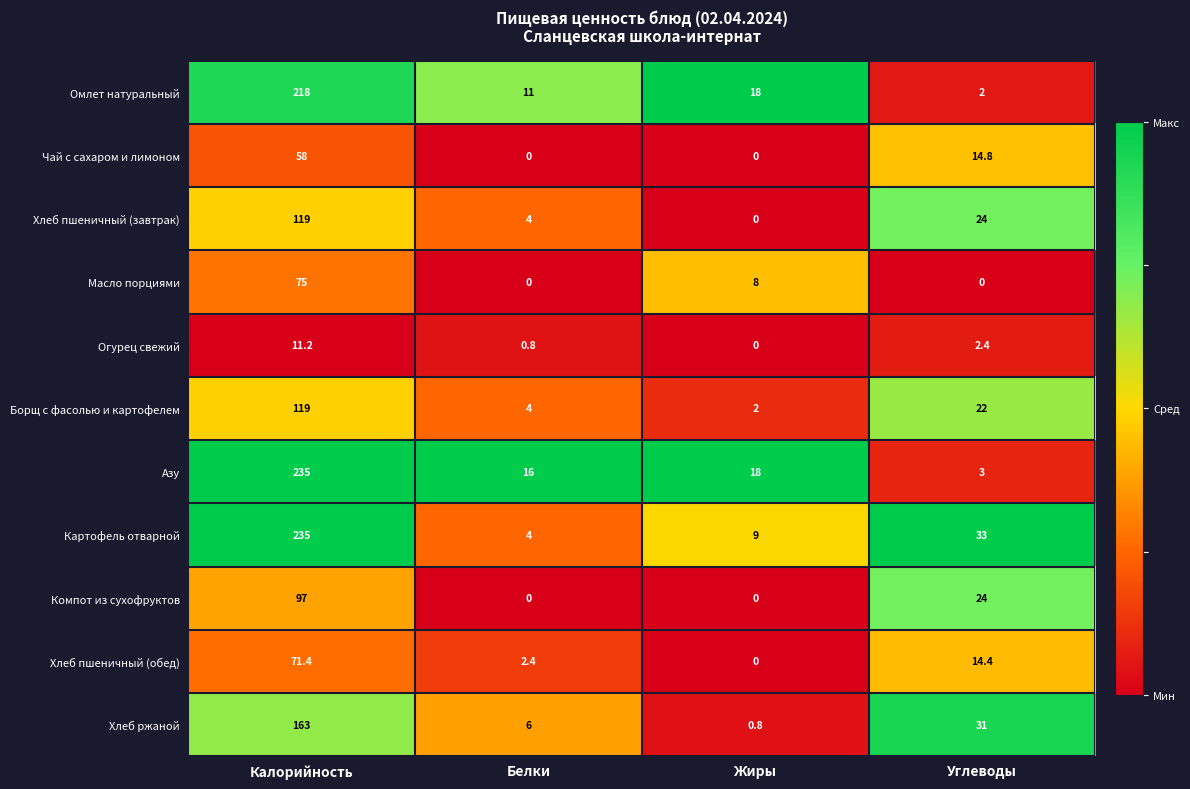

The value of Хлеб пшеничный (обед) at Углеводы is 14.4. True or false?

True